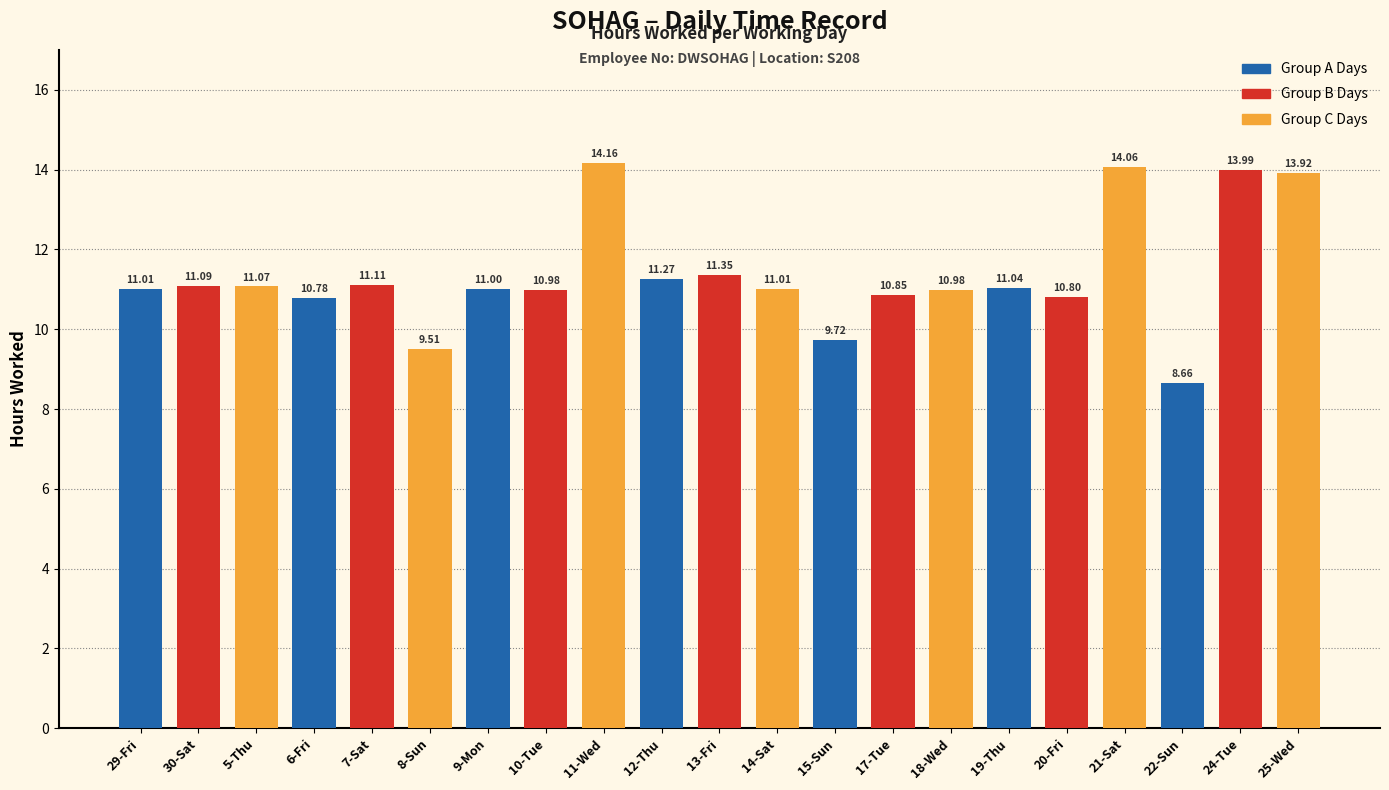

Which has a higher value, 6-Fri or 8-Sun?

6-Fri